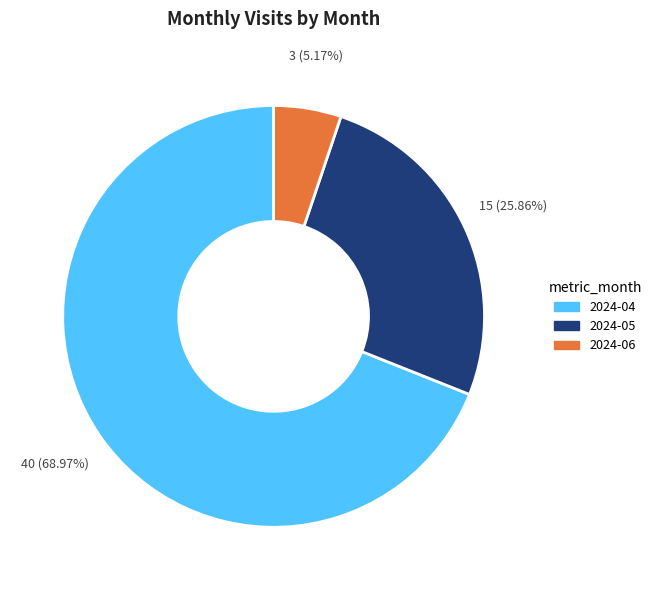

To the nearest percent, what is the combined percentage of 2024-05 and 2024-04?

95%